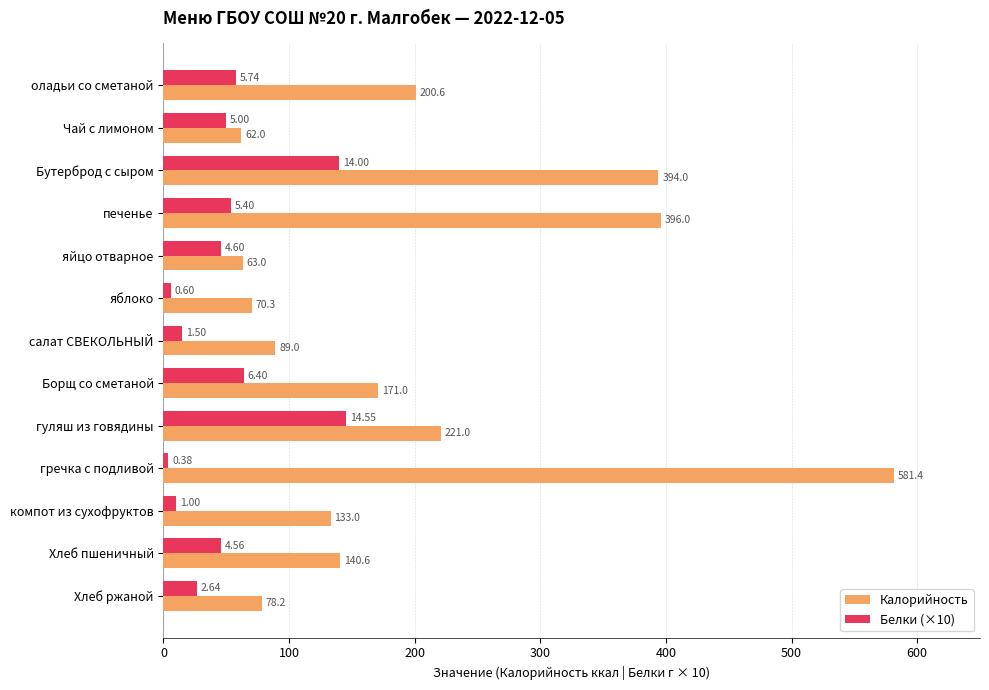

At which label is Калорийность closest to 321?

Бутерброд с сыром